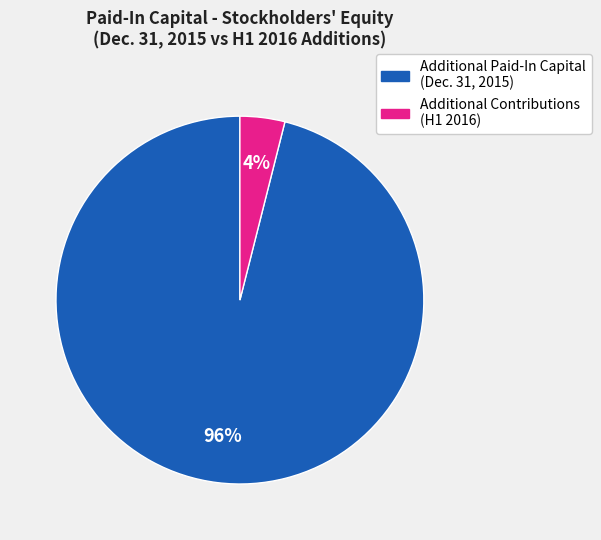

Does any single category account for the majority?

Yes